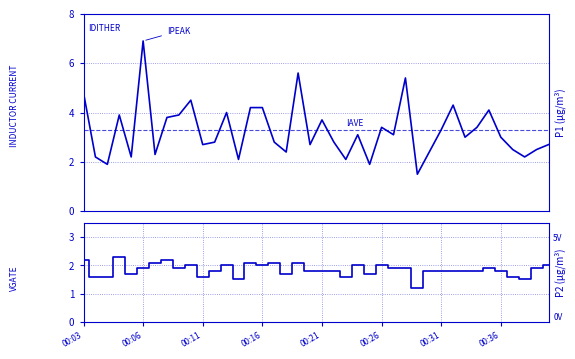

What is the spread (max minus min) of values at 28?

0.3